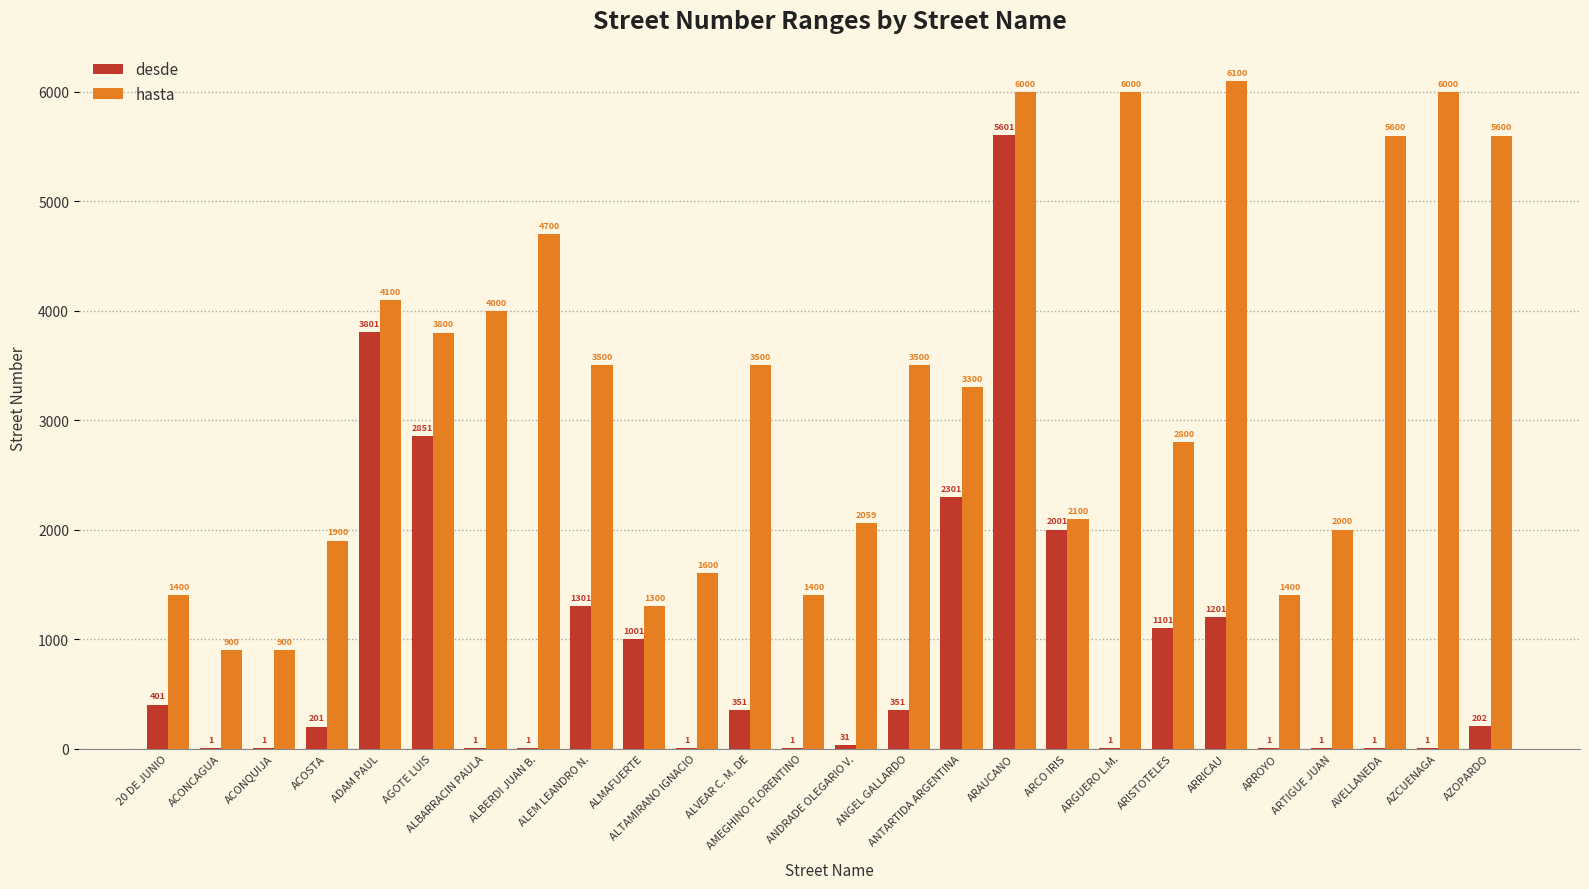

What value does the hasta series have at 20 DE JUNIO?

1400